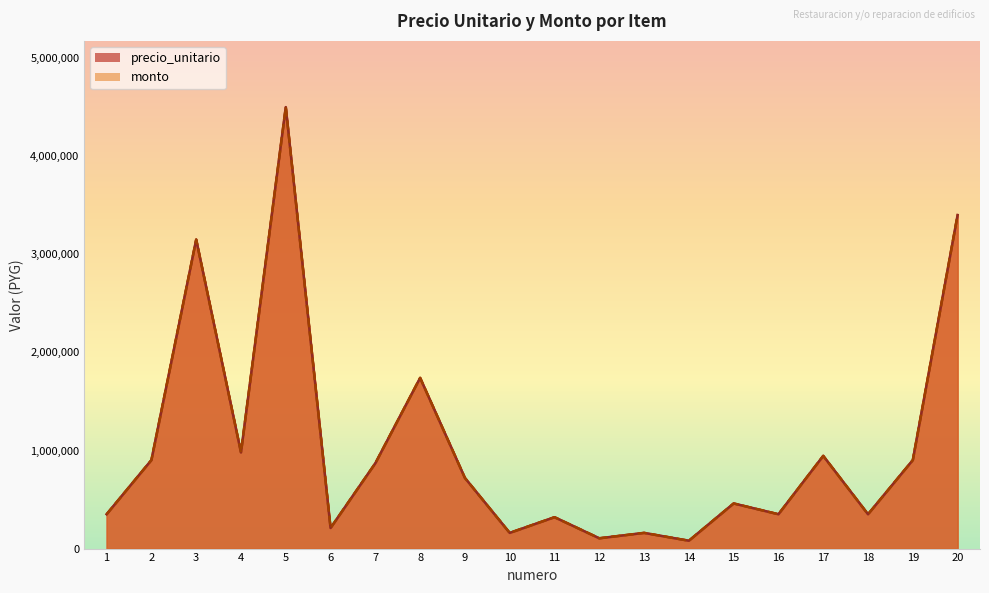

What is the difference between the maximum and minimum values in the monto series?

4420000